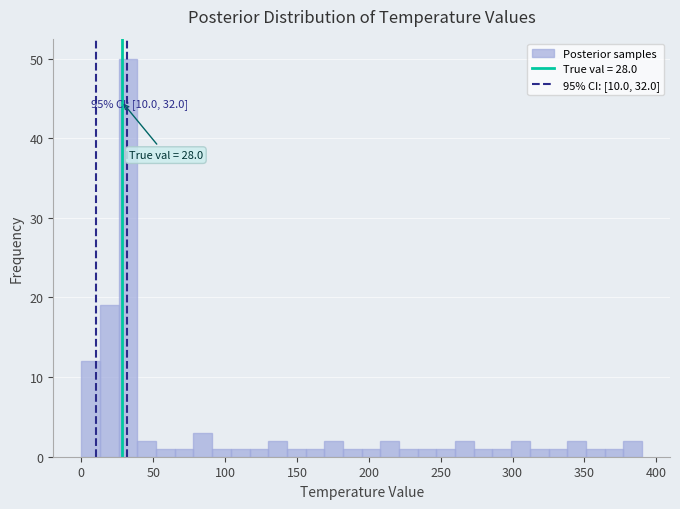

Around what value on the x-axis is the tallest bar? Give the approximate position of its centre, as read against the axis.

35